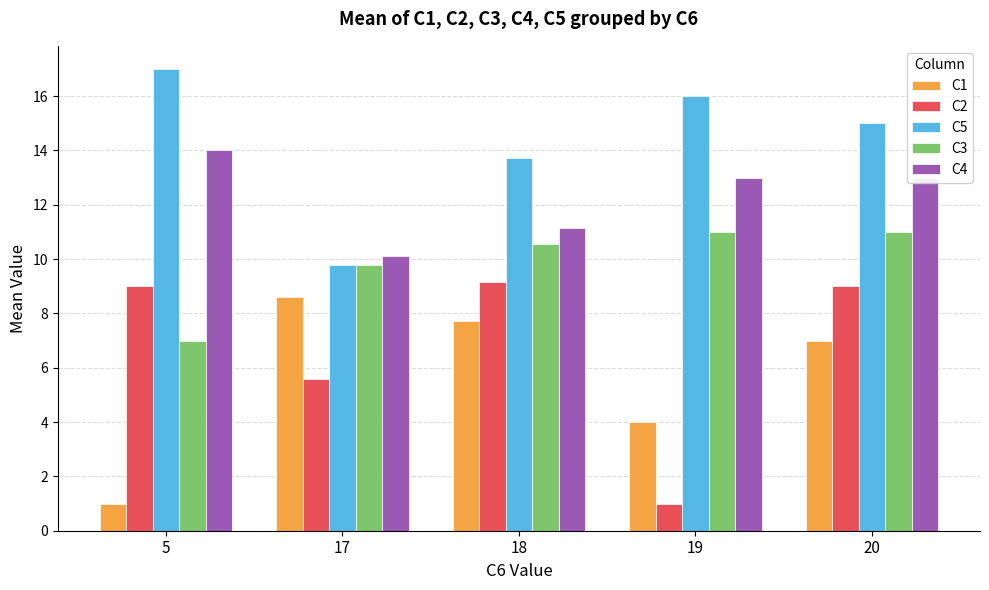

At how many categories does at least one series exceed 11?

4